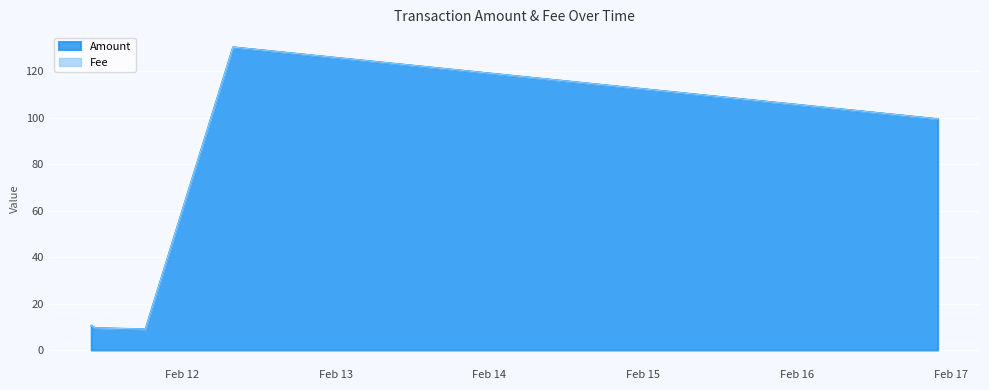

List the labels in order of value, largest first.

2022-02-12 08:00:00, 2022-02-12 08:15:00, 2022-02-16 21:33:00, 2022-02-16 21:54:00, 2022-02-11 09:54:00, 2022-02-11 10:30:00, 2022-02-11 17:45:00, 2022-02-11 18:21:00